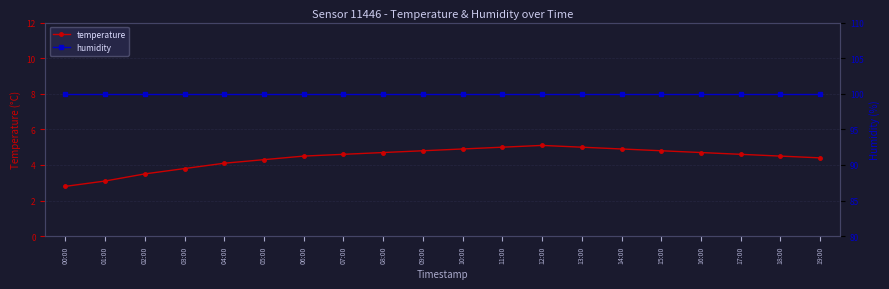

Reading left to right, extract all data points from this chart.

temperature: 2.8	3.1	3.5	3.8	4.1	4.3	4.5	4.6	4.7	4.8	4.9	5.0	5.1	5.0	4.9	4.8	4.7	4.6	4.5	4.4
humidity: 99.9	99.9	99.9	99.9	99.9	99.9	99.9	99.9	99.9	99.9	99.9	99.9	99.9	99.9	99.9	99.9	99.9	99.9	99.9	99.9